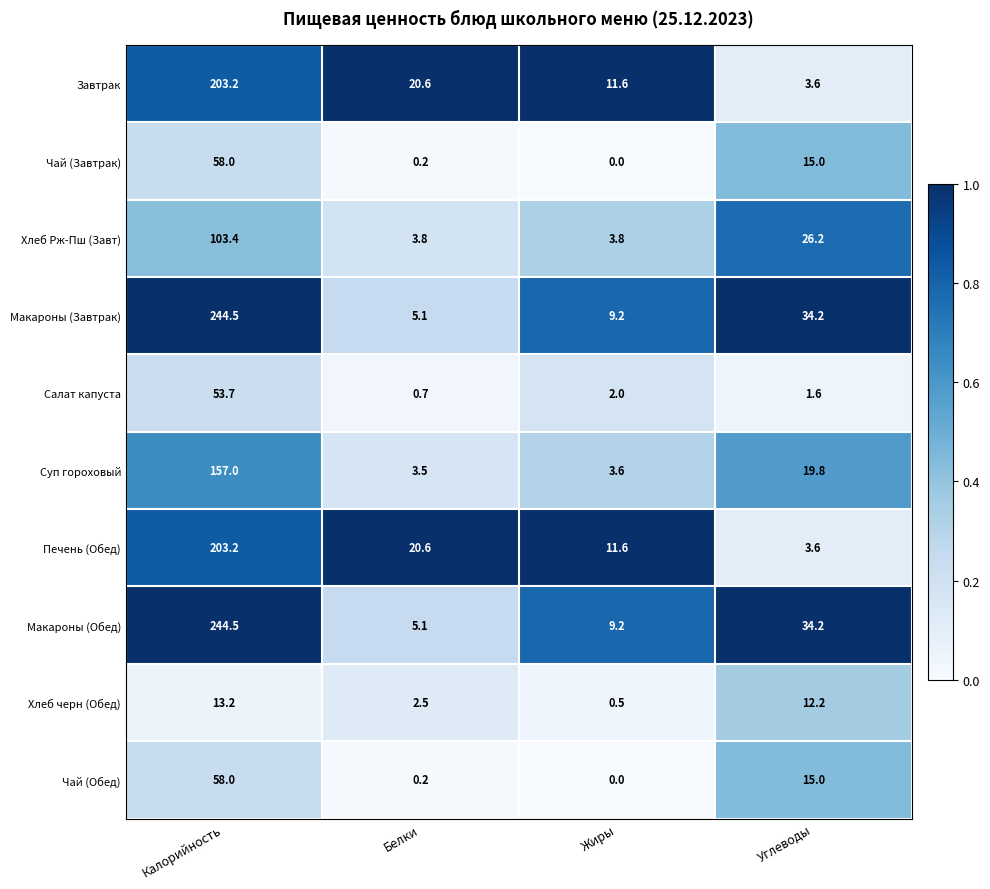

How many values in the Чай (Обед) series are below 15?

2